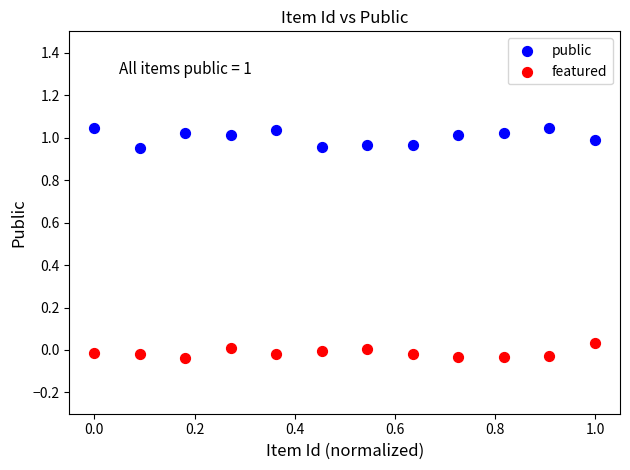

Which series contains the lowest Y value?

featured